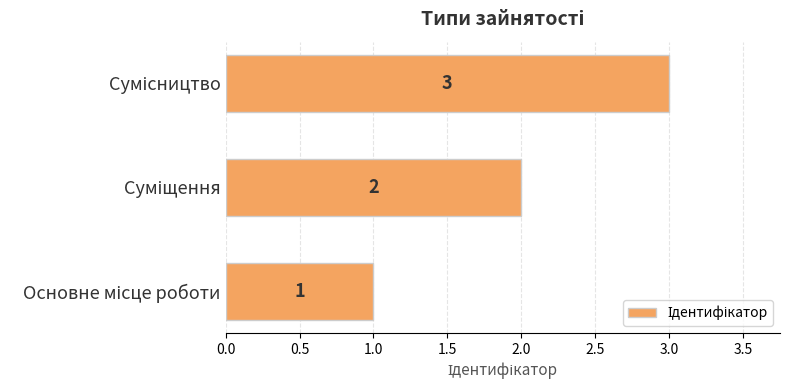

What is the sum of all values?

6